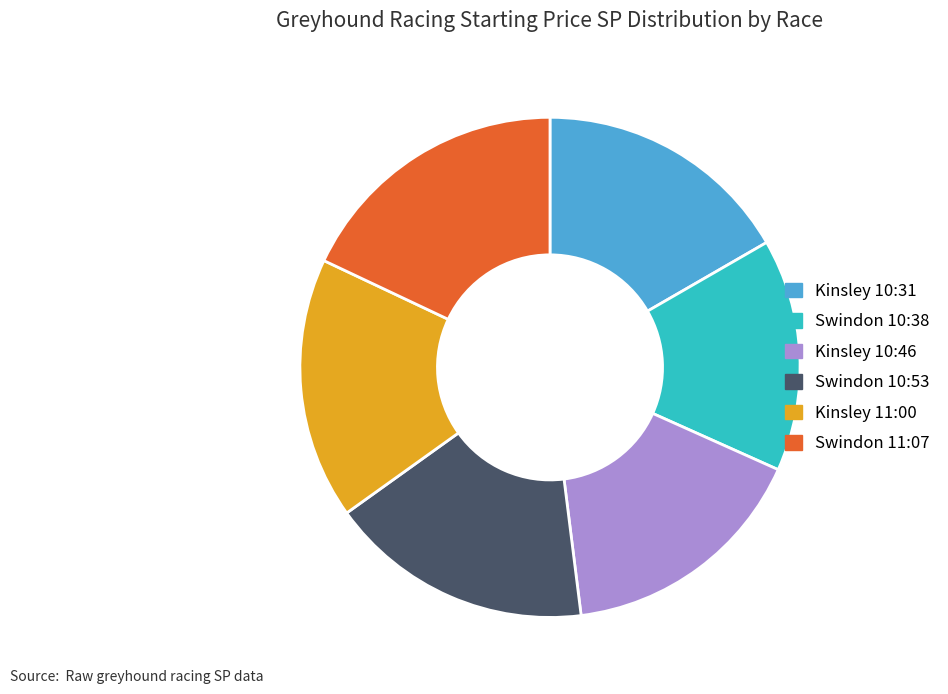

Is it true that Swindon 10:53 is 17% of the pie?

True